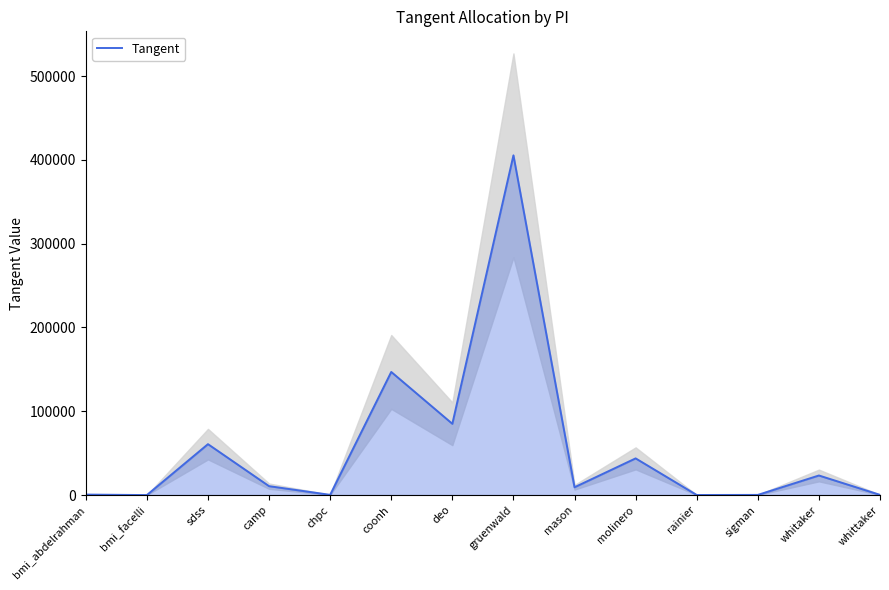

Where does the data first go above 10613?

sdss